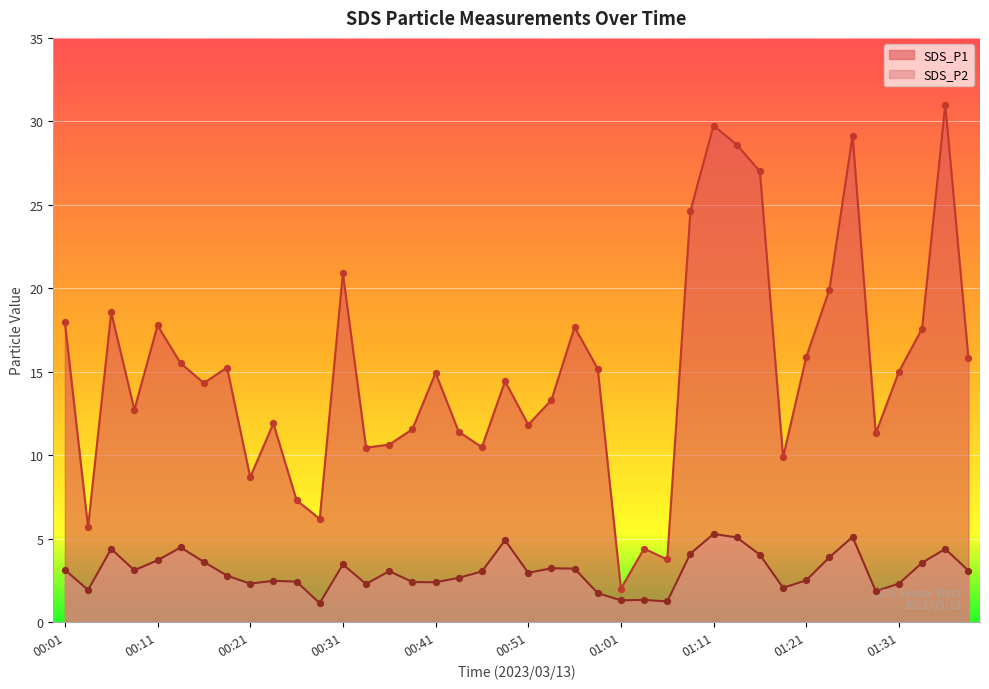

What are all the series names shown in the legend?

SDS_P1, SDS_P2